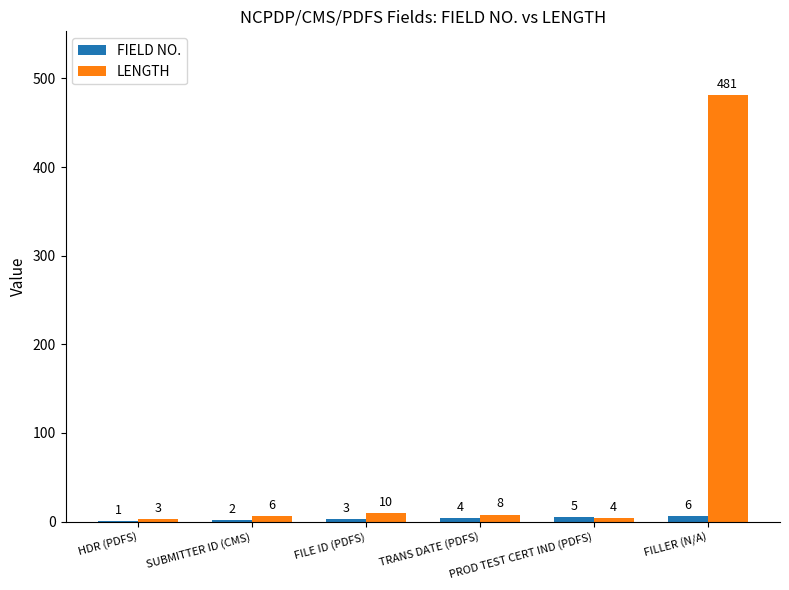

What is the total value across all series at FILLER (N/A)?

487